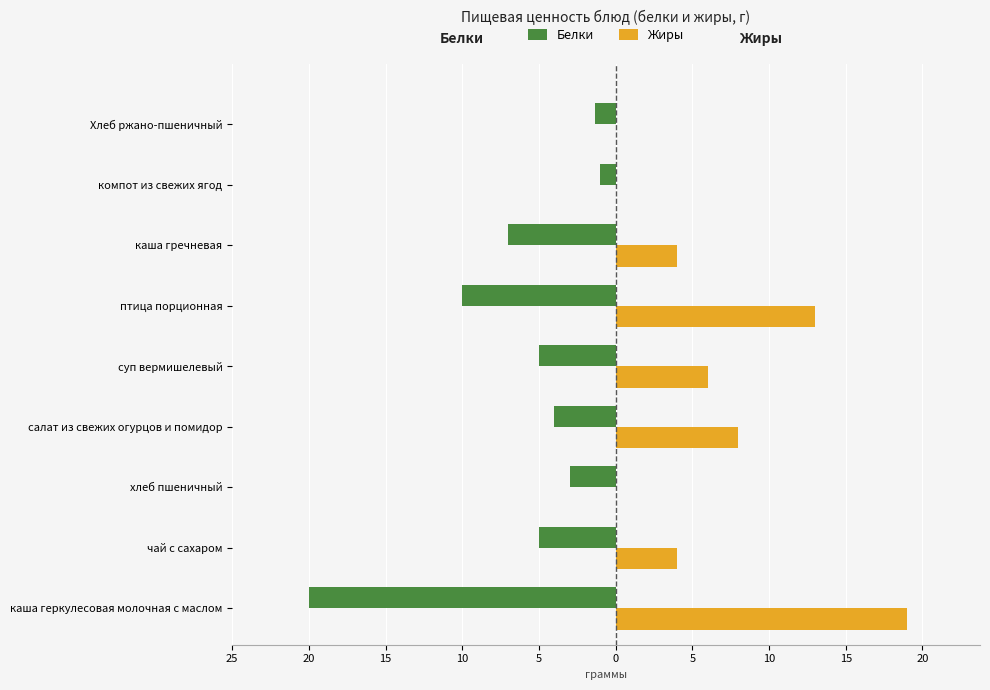

Reading right to left, extract all data points from this chart.

Белки: -1.3	-1.0	-7.0	-10.0	-5.0	-4.0	-3.0	-5.0	-20.0
Жиры: 0.0	0.0	4.0	13.0	6.0	8.0	0.0	4.0	19.0